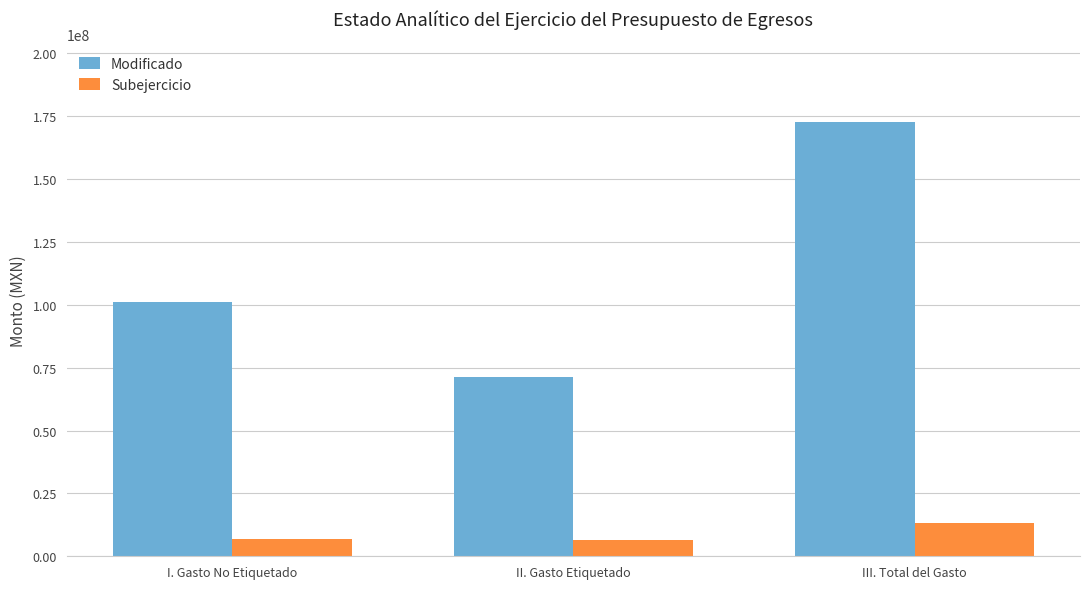

Which category has the highest value in the Subejercicio series?

III. Total del Gasto